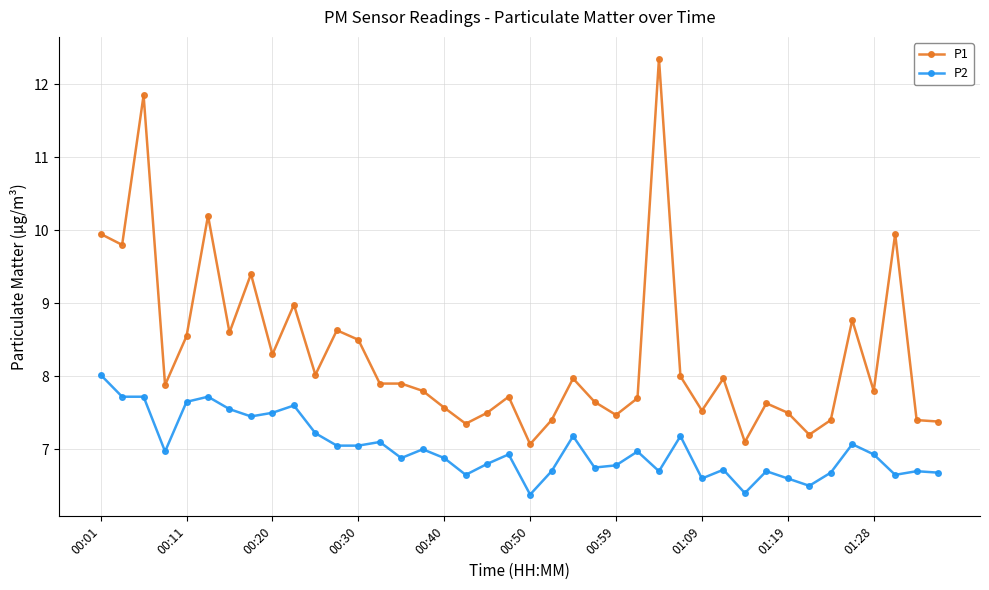

Which series has the largest range (max minus min)?

P1